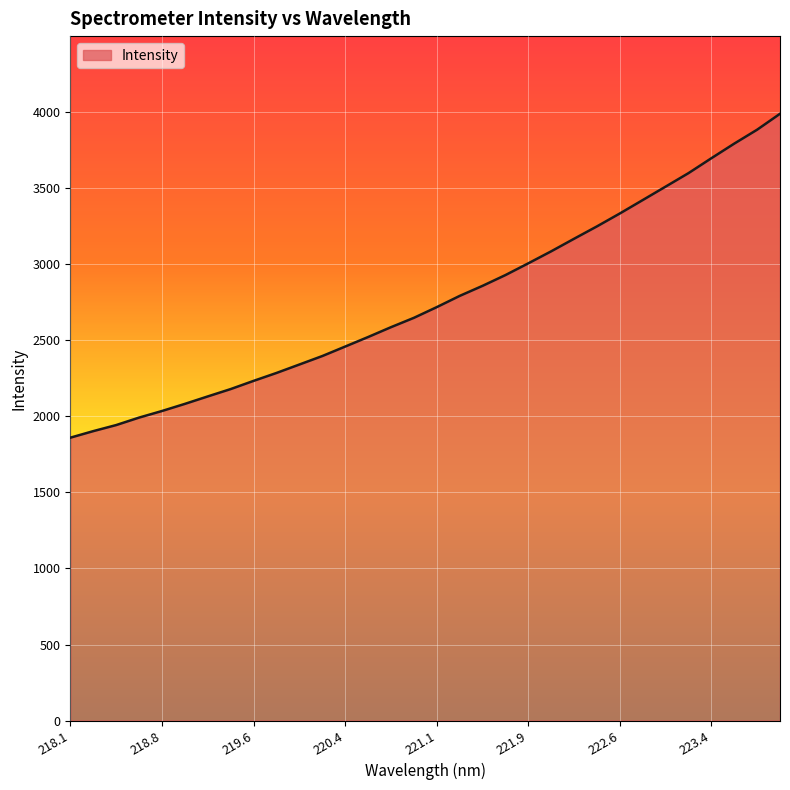

What is the difference between the maximum and minimum values?

2129.7